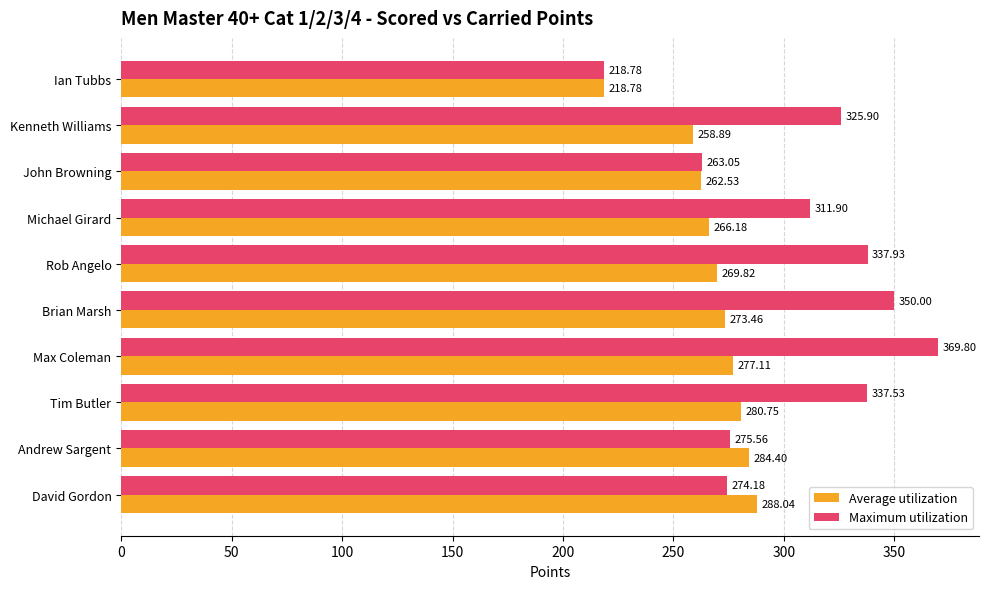

What is the average value of the Maximum utilization series?

306.5